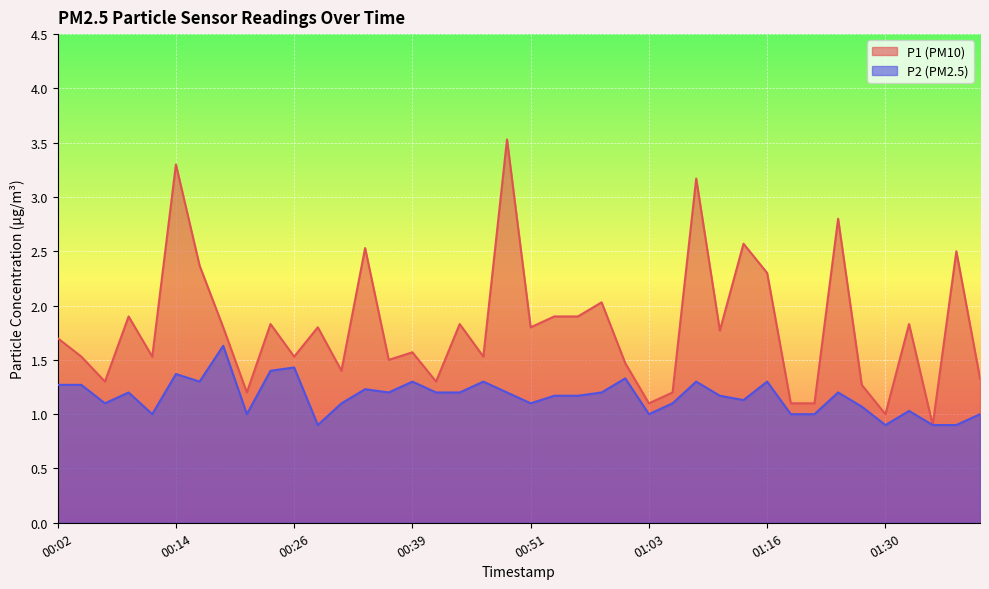

Which series has the largest range (max minus min)?

P1